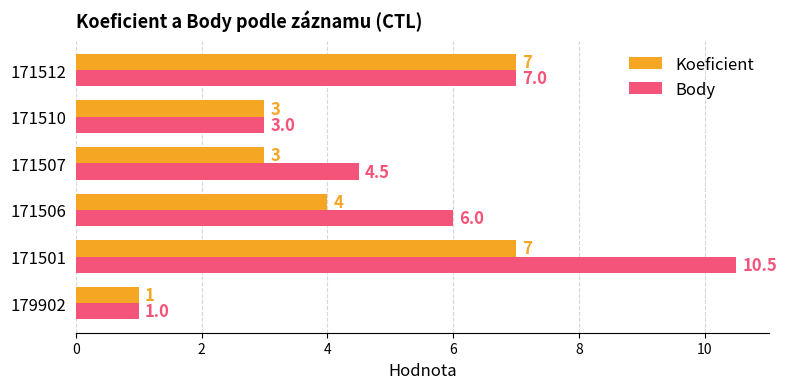

How many data points does each series have?

6